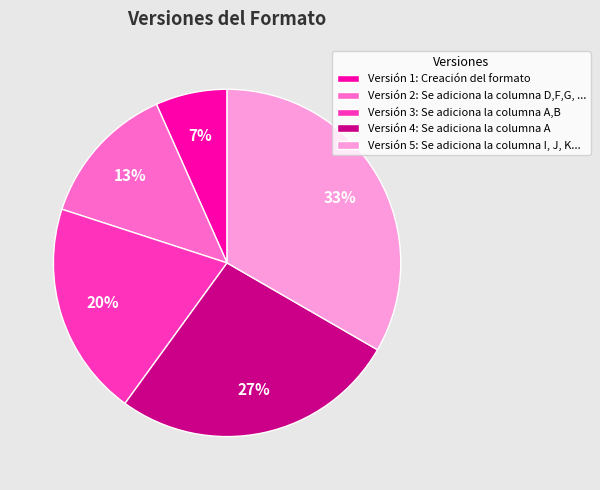

What is the ratio of the value at Versión 4: Se adiciona la columna A to the value at Versión 5: Se adiciona la columna I, J, K...?

0.8